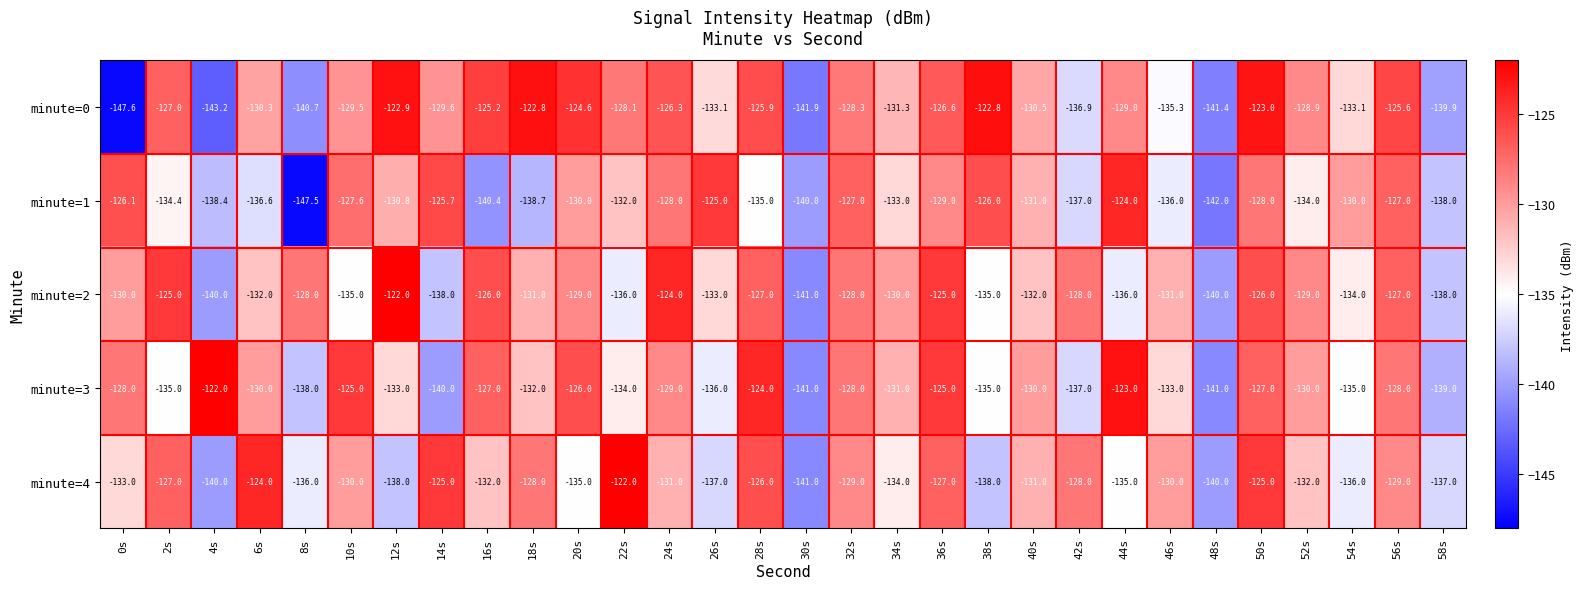

What is the sum of the minute=0 values at 16s and 24s?

-251.5